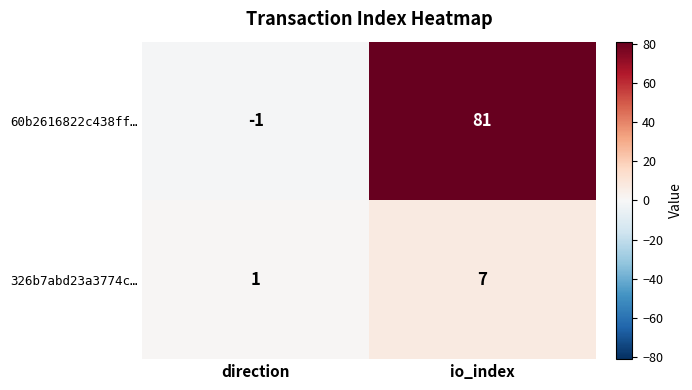

At how many categories does at least one series exceed 9?

1